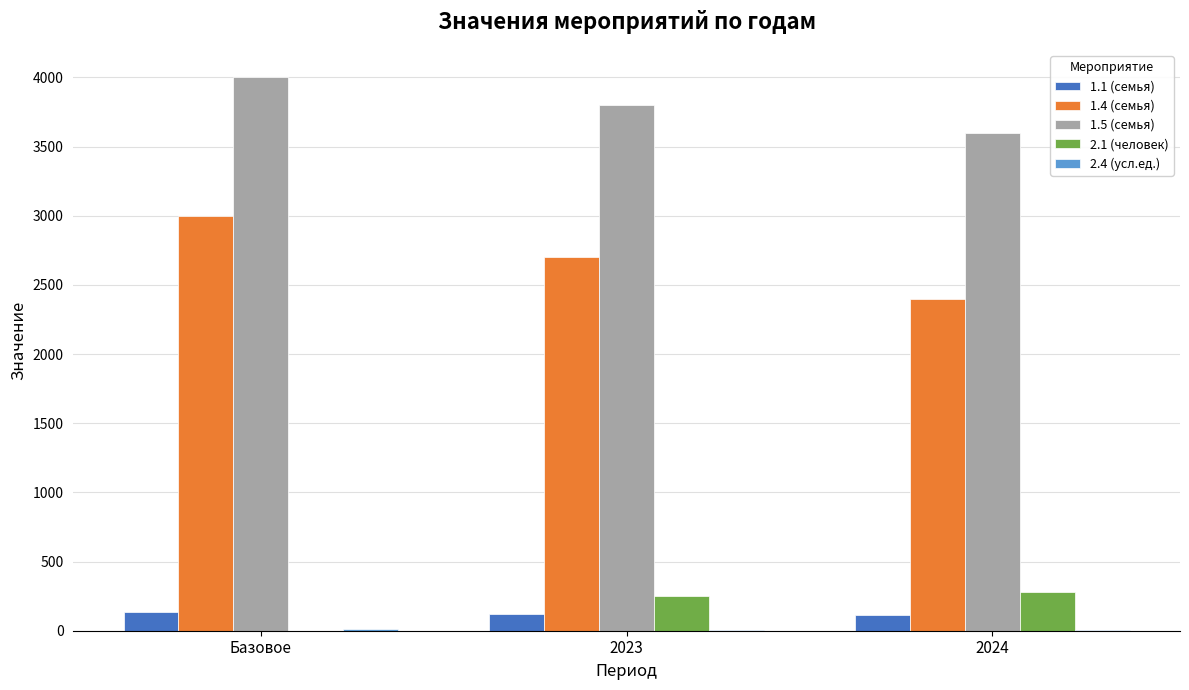

Which series has the largest total across all categories?

1.5 (семья)